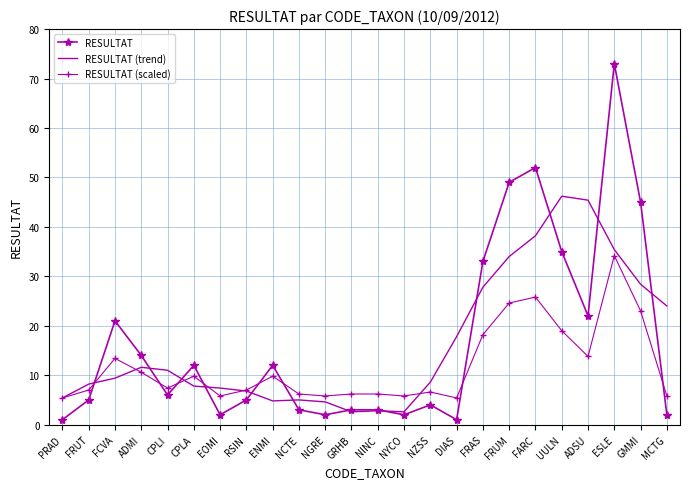

What is the average value of the RESULTAT series?

17.0